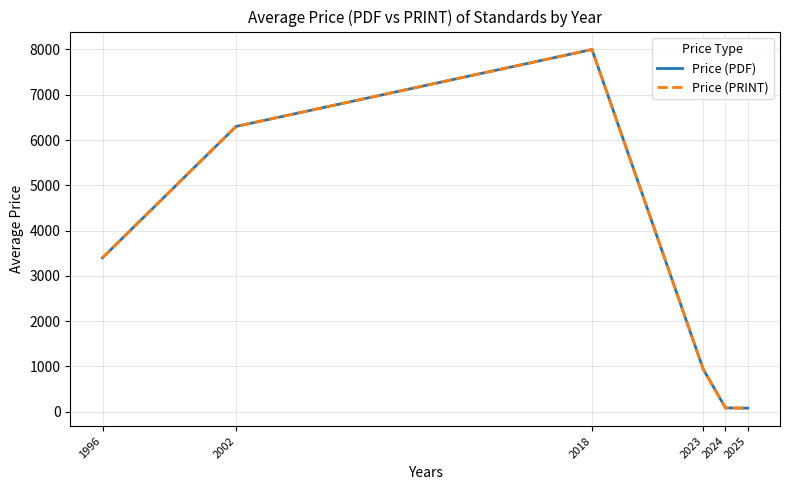

At 2002, list the series in order from smallest to largest.

Price (PDF), Price (PRINT)